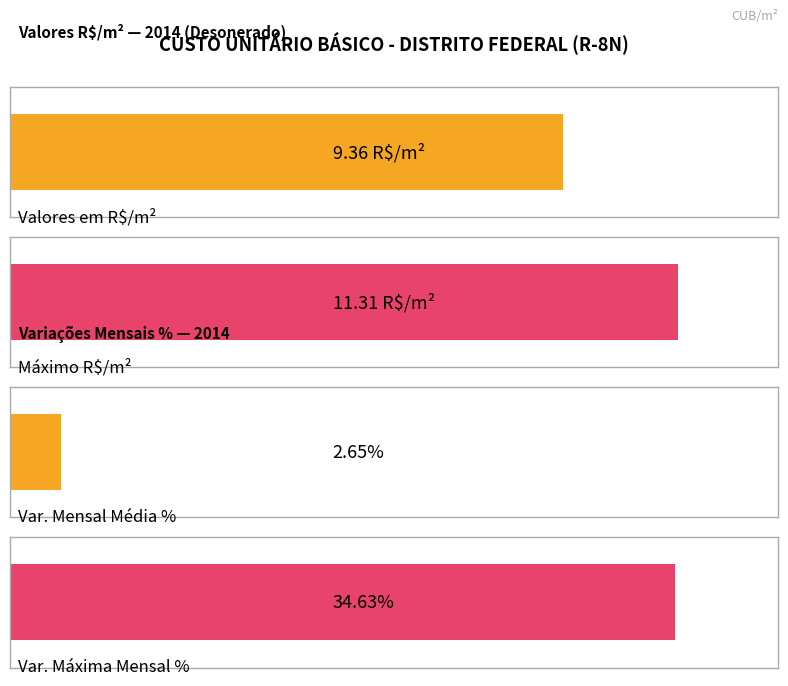

Does the chart contain any negative values?

No